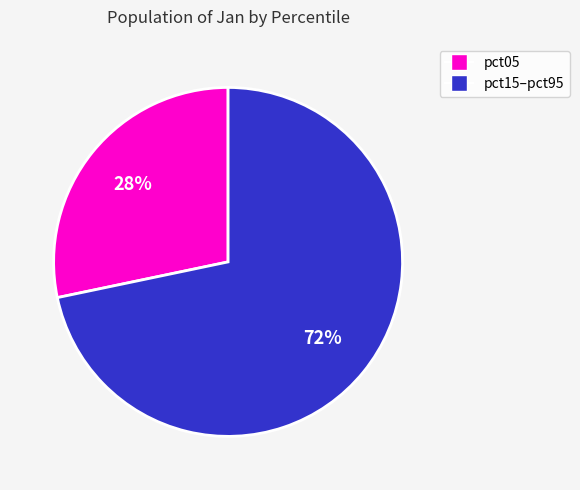

To the nearest percent, what is the average slice percentage?

50%